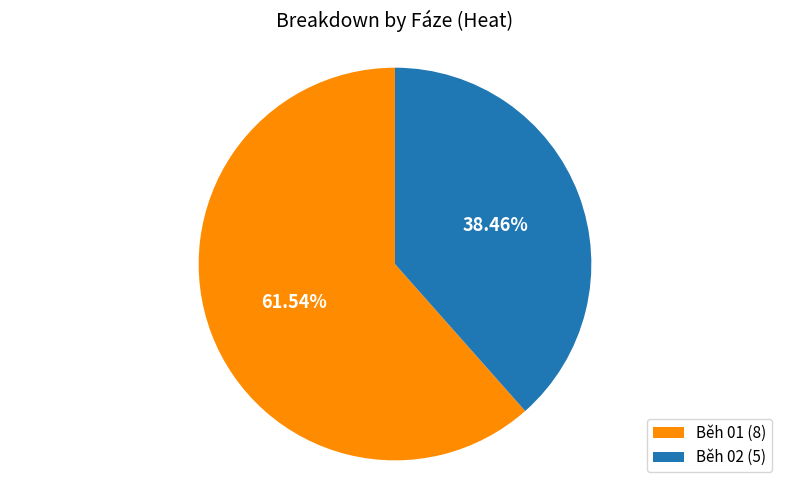

Is there a majority slice in this chart?

Yes